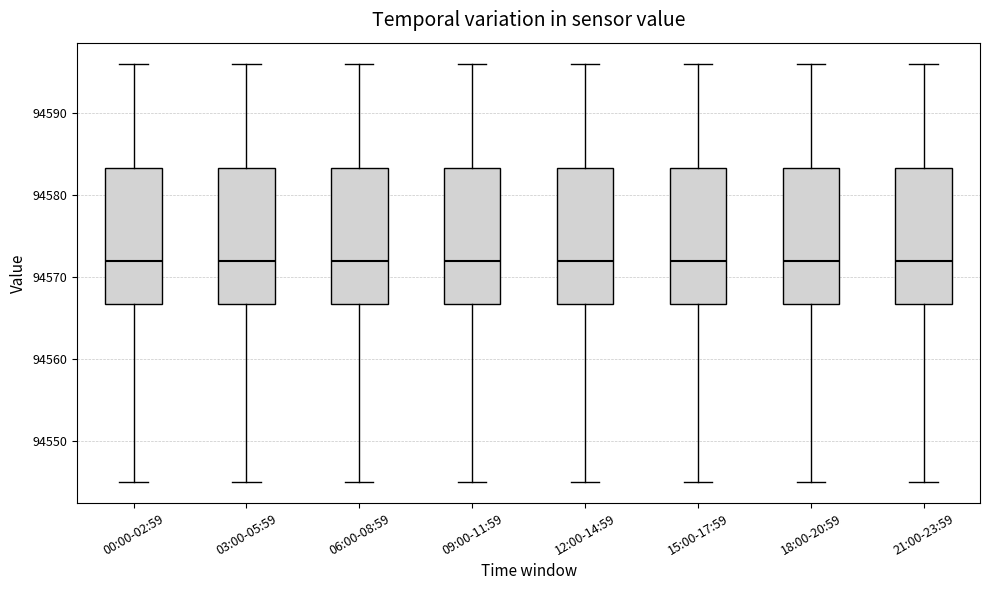

Where does the upper whisker of the box for 00:00-02:59 end on the y-axis? The values are not printed on the chart, so give them approximately, as read against the axis.

94596